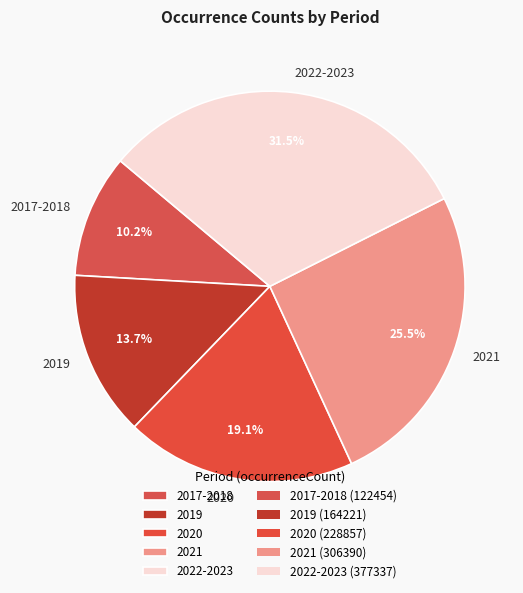

How much of the chart is everything except 2020?

80.9%